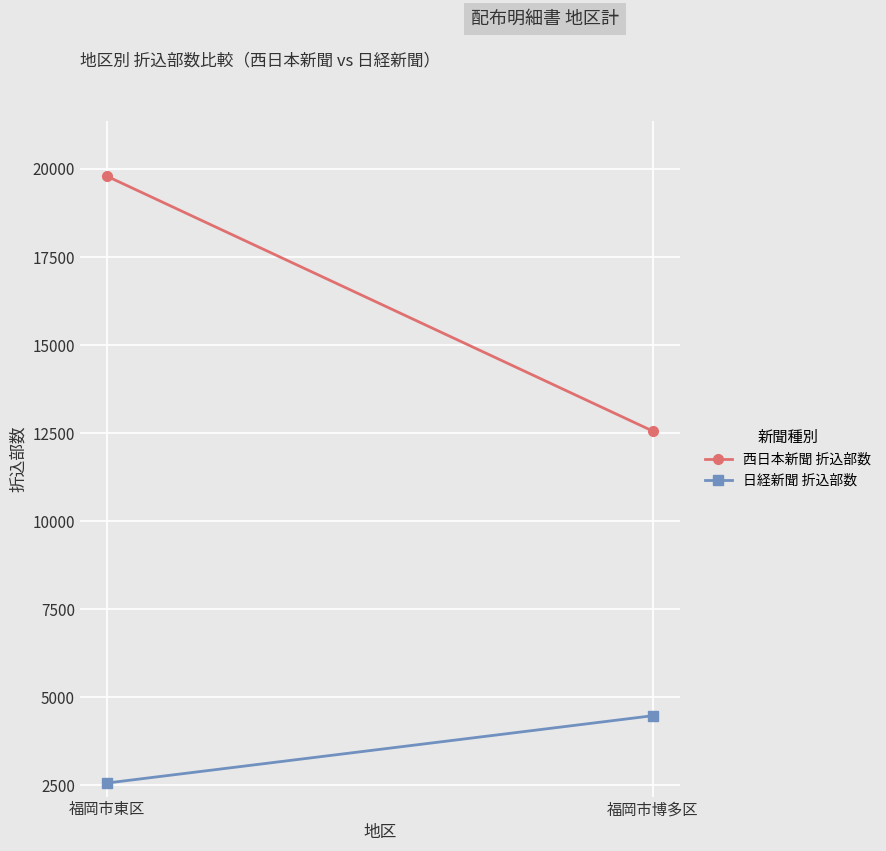

Reading left to right, what are all the values shown in this chart?

西日本新聞 折込部数: 福岡市東区=19790	福岡市博多区=12560
日経新聞 折込部数: 福岡市東区=2570	福岡市博多区=4480